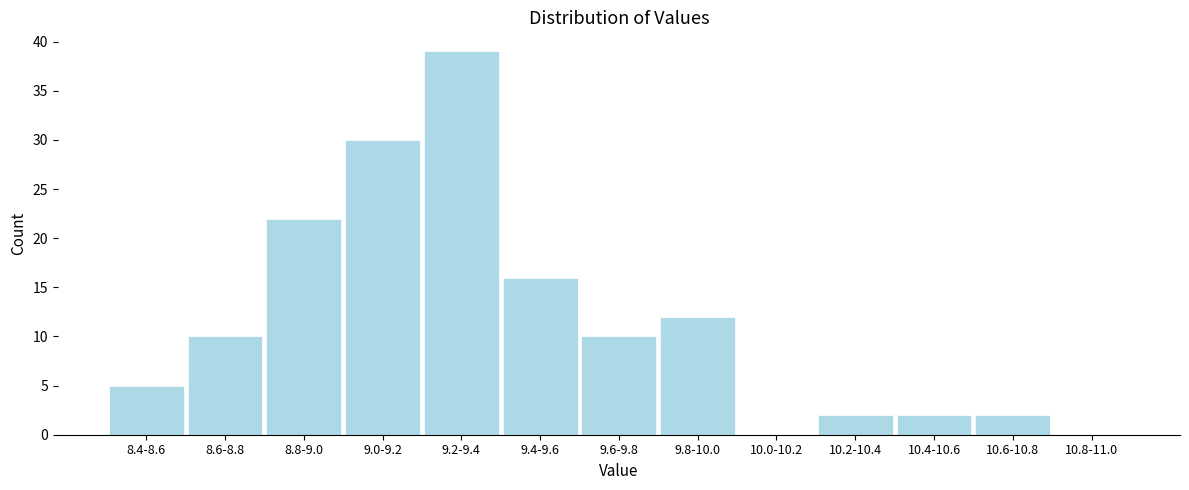

Reading left to right, extract all data points from this chart.

8.4-8.6=5	8.6-8.8=10	8.8-9.0=22	9.0-9.2=30	9.2-9.4=39	9.4-9.6=16	9.6-9.8=10	9.8-10.0=12	10.0-10.2=0	10.2-10.4=2	10.4-10.6=2	10.6-10.8=2	10.8-11.0=0